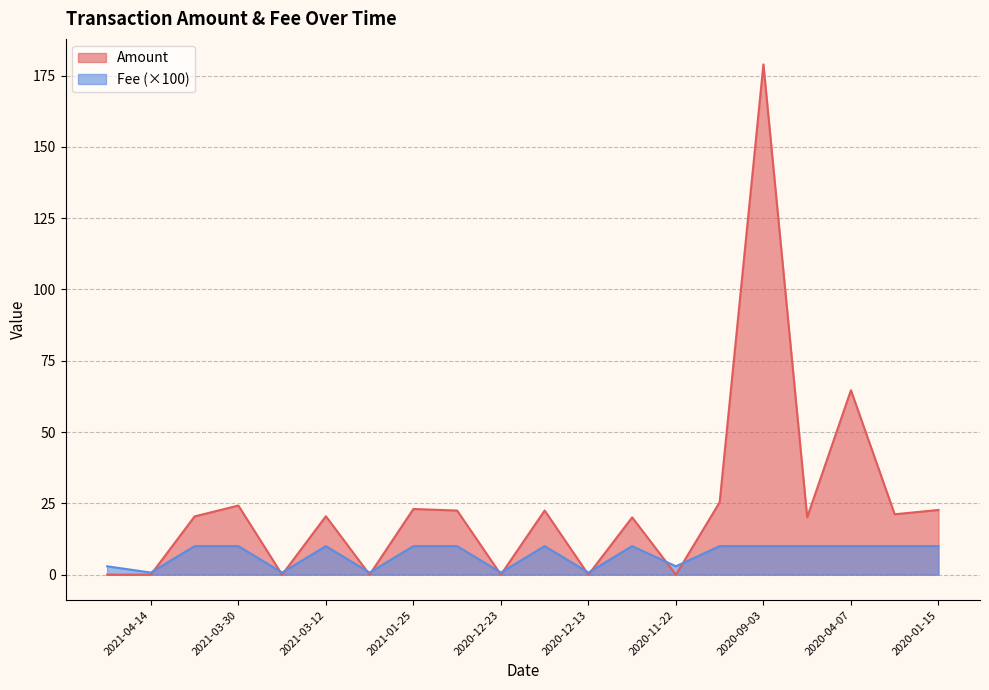

The Fee series shows 0.1 at 2021-01-25. True or false?

False